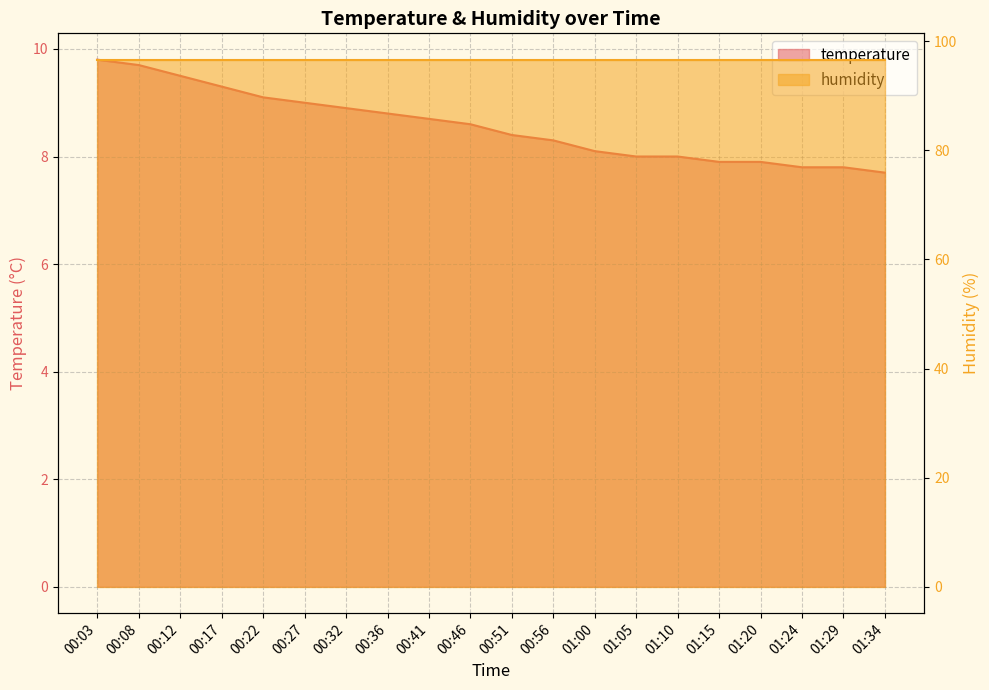

True or false: the data shows 14.3 at 01:00.

False